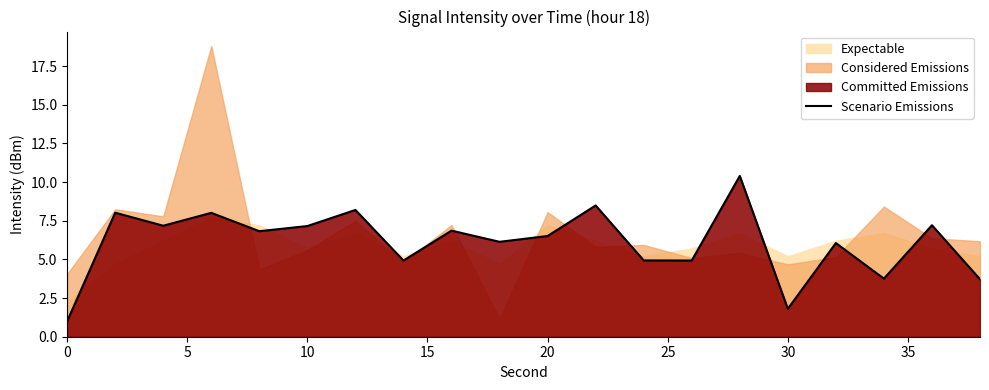

How many values exceed 6?

13